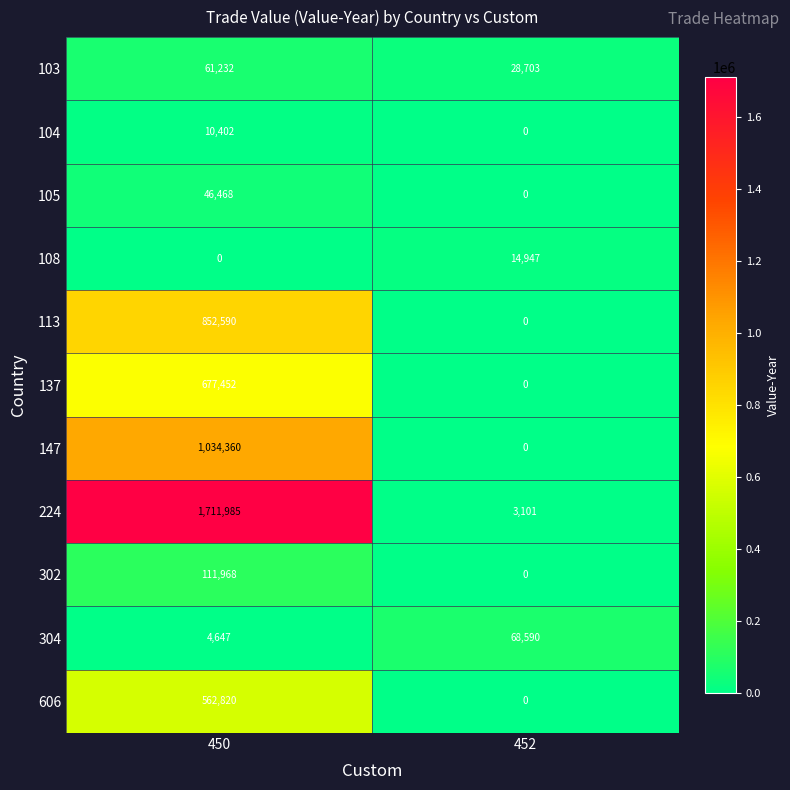

How many data points does each series have?

2